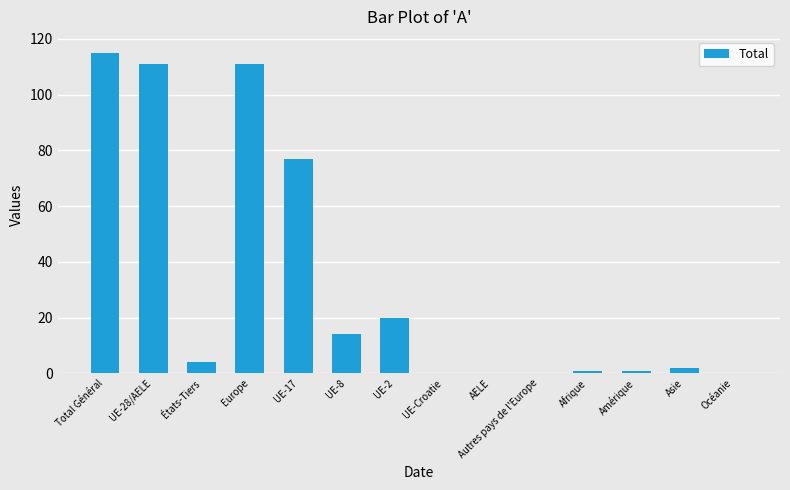

The value at UE-8 is 8. True or false?

False